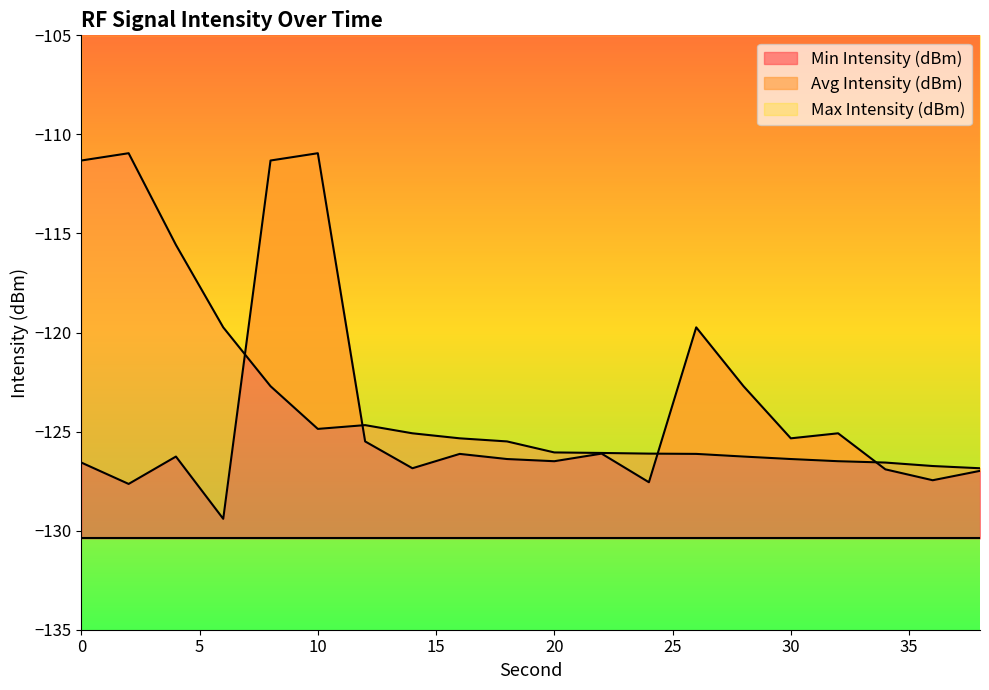

Which series has the largest range (max minus min)?

Avg Intensity (dBm)